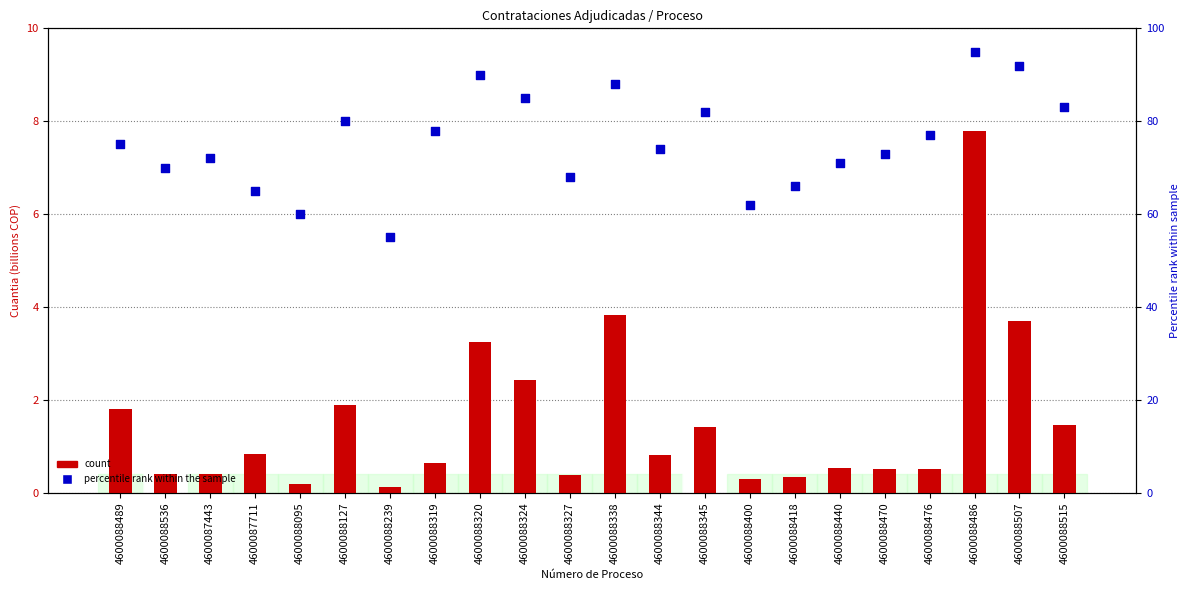

Which series has the largest total across all categories?

percentile rank within the sample